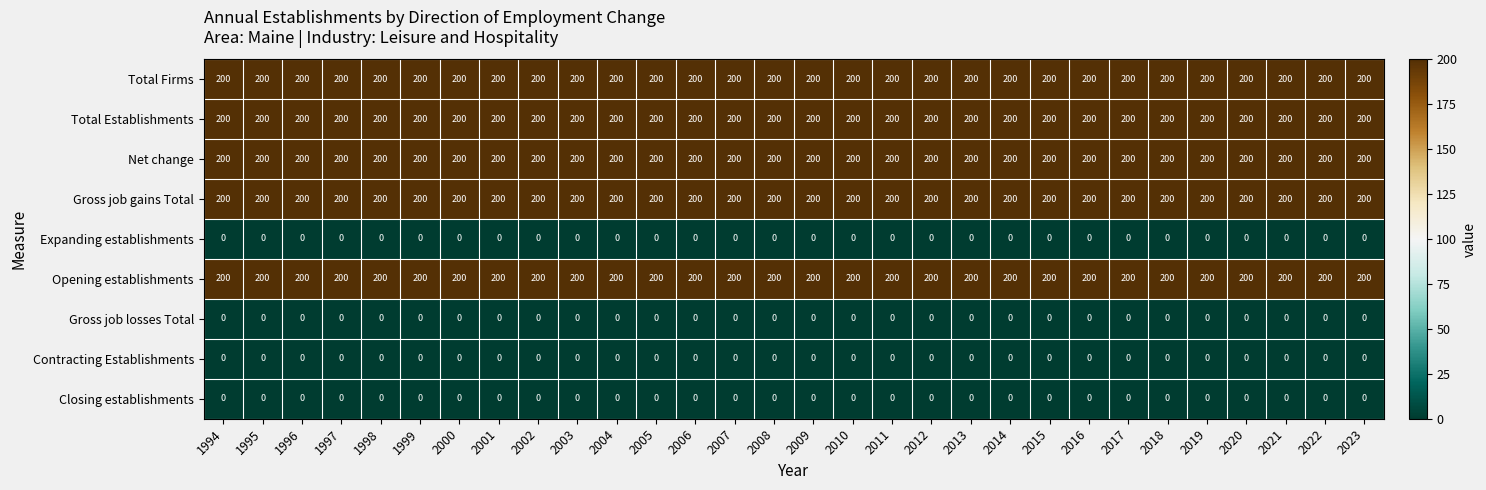

Is it true that Total Firms equals 200 at 2017?

True